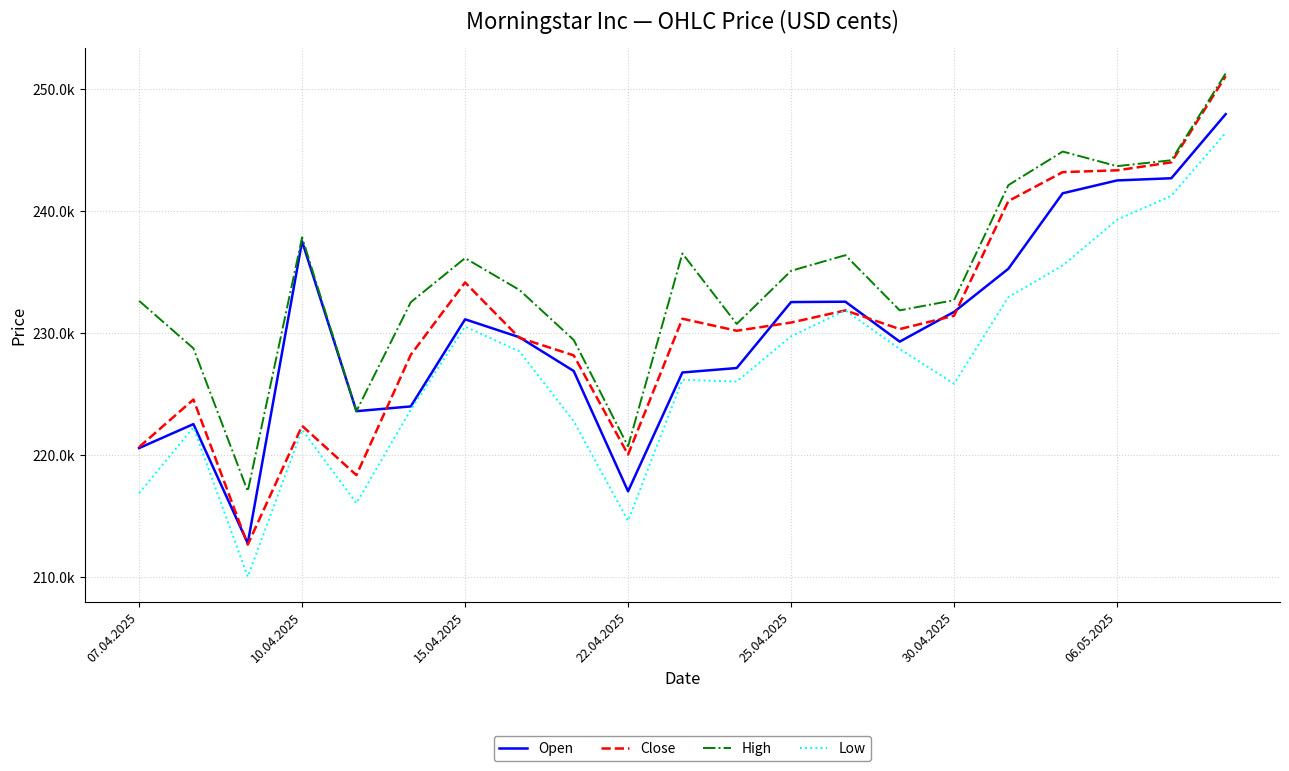

What is the maximum value shown in the chart?

251281